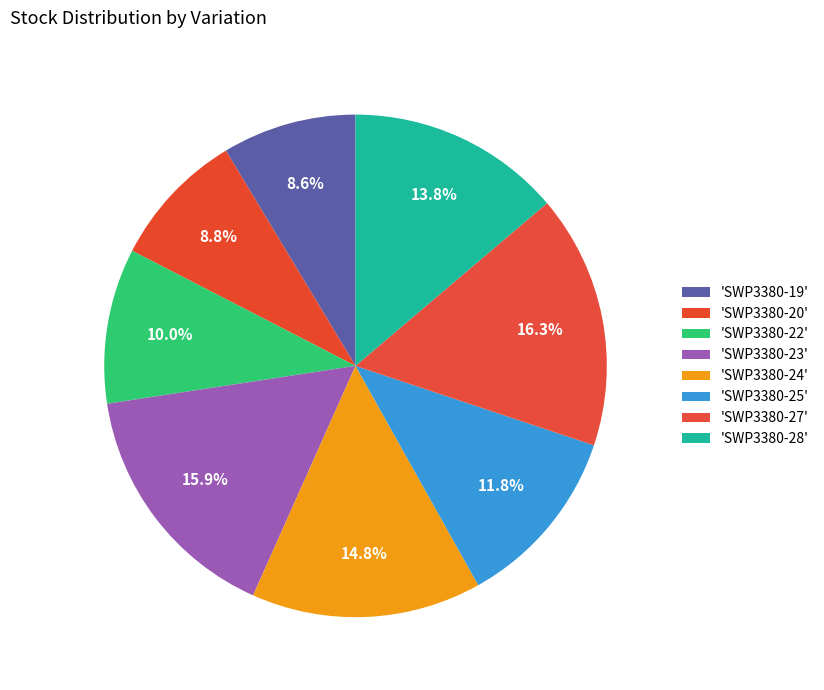

Which slice is the largest?

SWP3380-27